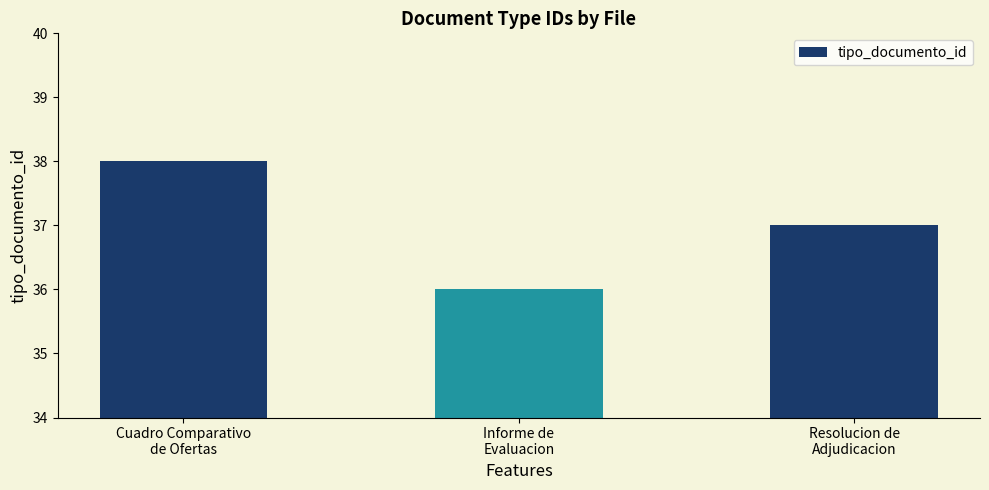

Where does the data first go above 37?

Cuadro Comparativo
de Ofertas